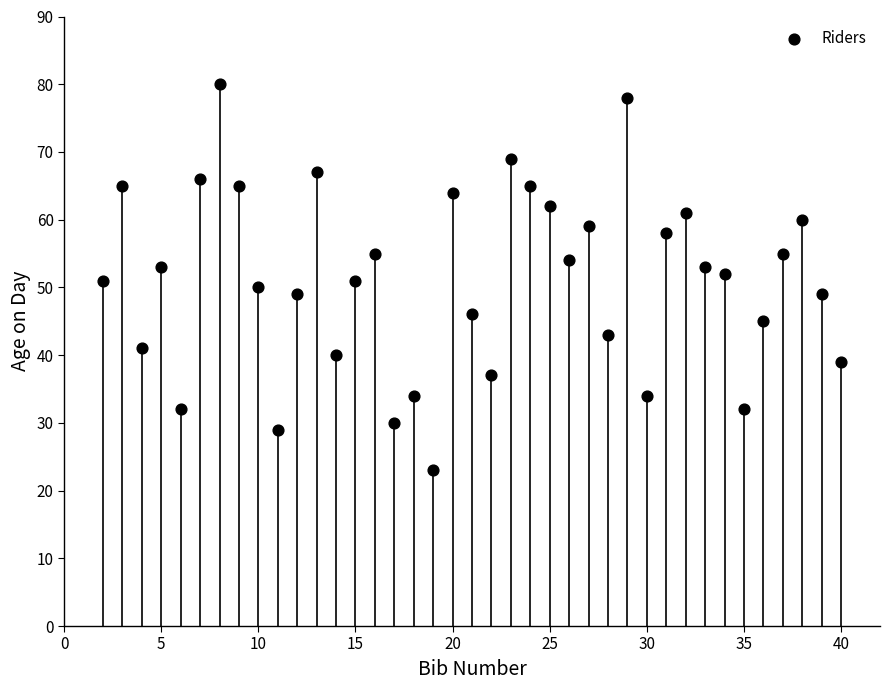

What is the range of X values (max minus min)?

38